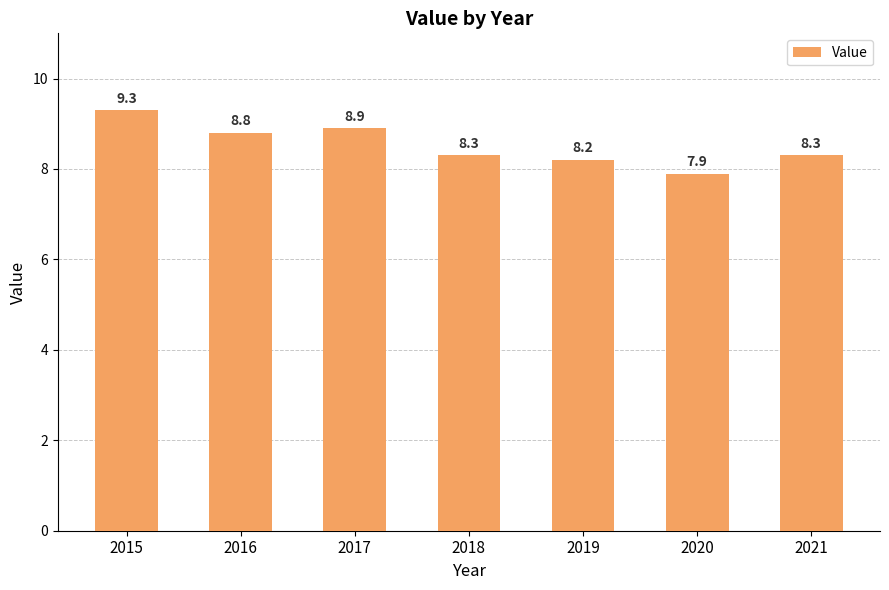

How many bars are there in total?

7